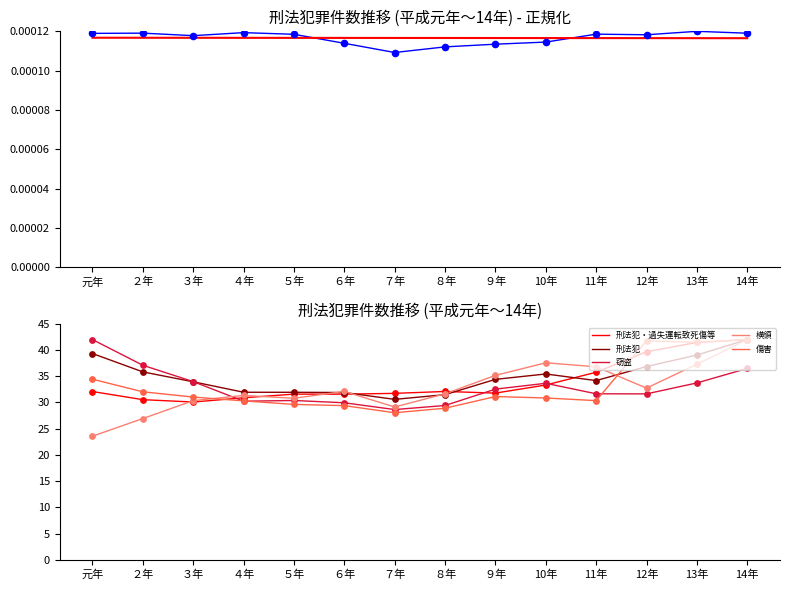

Which series reaches the minimum Y coordinate?

総数